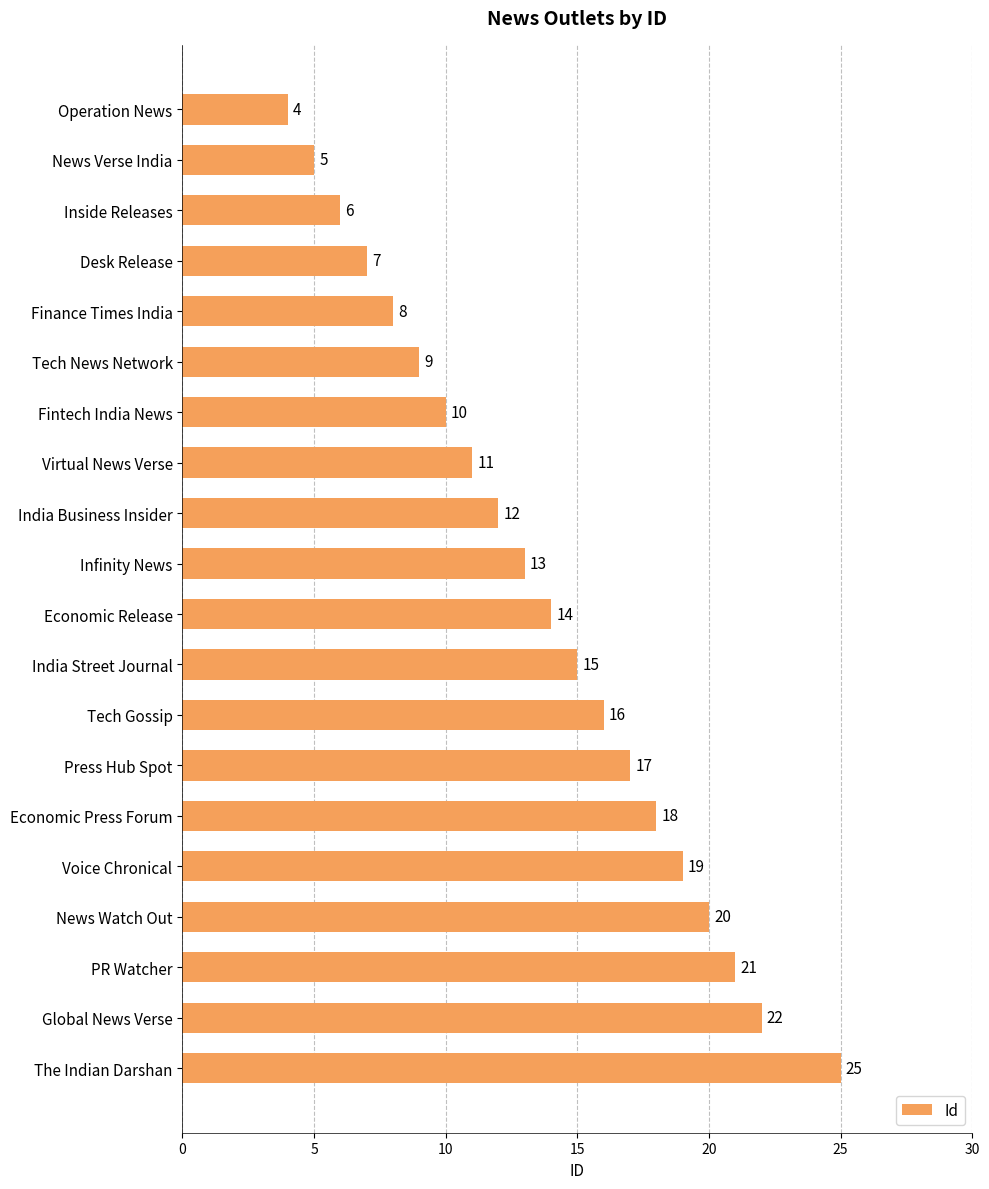

Rank the categories by value from highest to lowest.

The Indian Darshan, Global News Verse, PR Watcher, News Watch Out, Voice Chronical, Economic Press Forum, Press Hub Spot, Tech Gossip, India Street Journal, Economic Release, Infinity News, India Business Insider, Virtual News Verse, Fintech India News, Tech News Network, Finance Times India, Desk Release, Inside Releases, News Verse India, Operation News